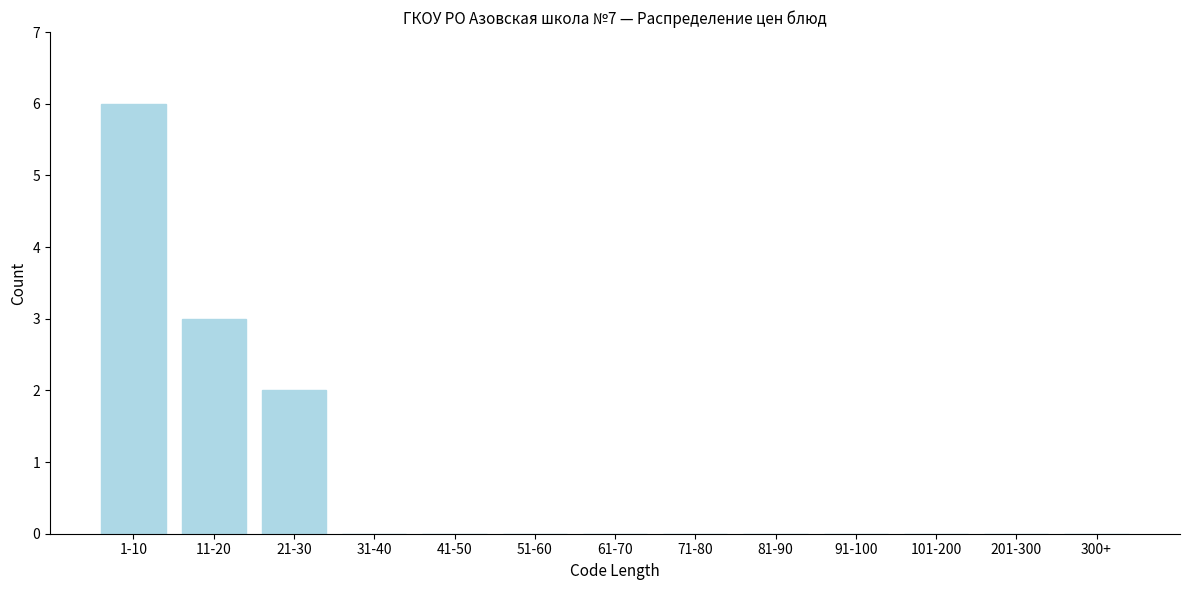

Reading left to right, list all the values displayed in this chart.

1-10=6	11-20=3	21-30=2	31-40=0	41-50=0	51-60=0	61-70=0	71-80=0	81-90=0	91-100=0	101-200=0	201-300=0	300+=0